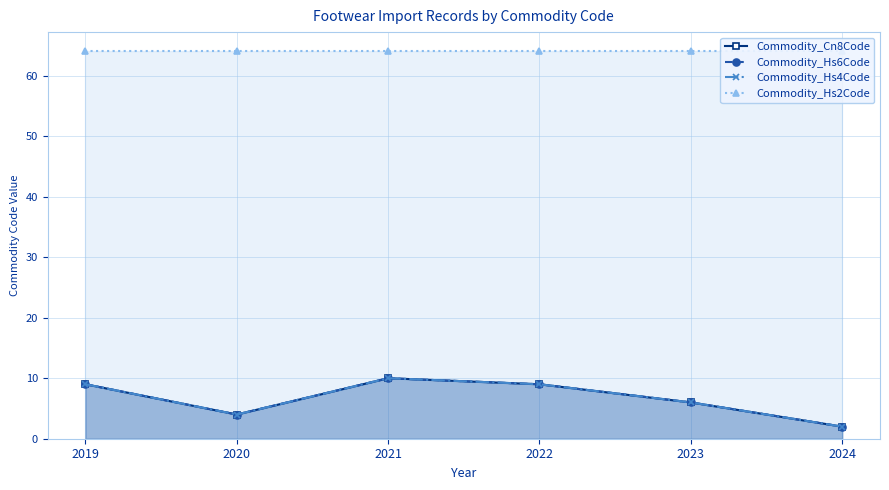

How many distinct data groups are displayed?

4